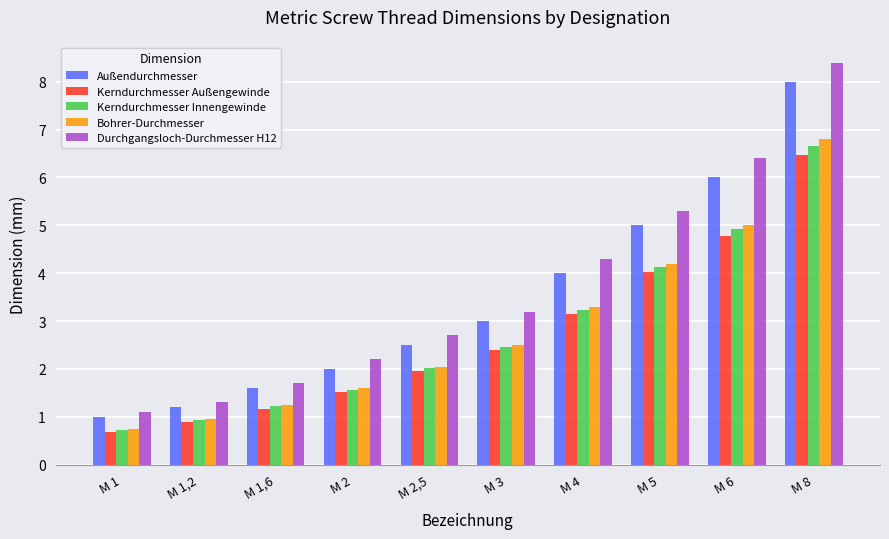

What position from the right is M 5?

3